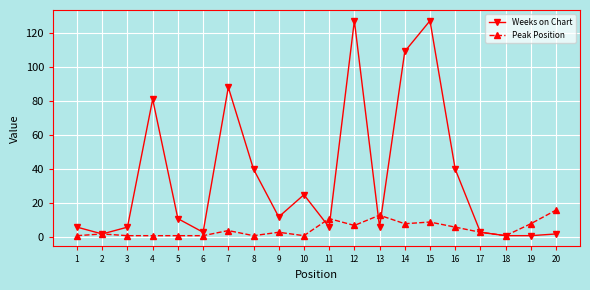

Rank the series by their average value, from lowest to highest.

Peak Position, Weeks on Chart